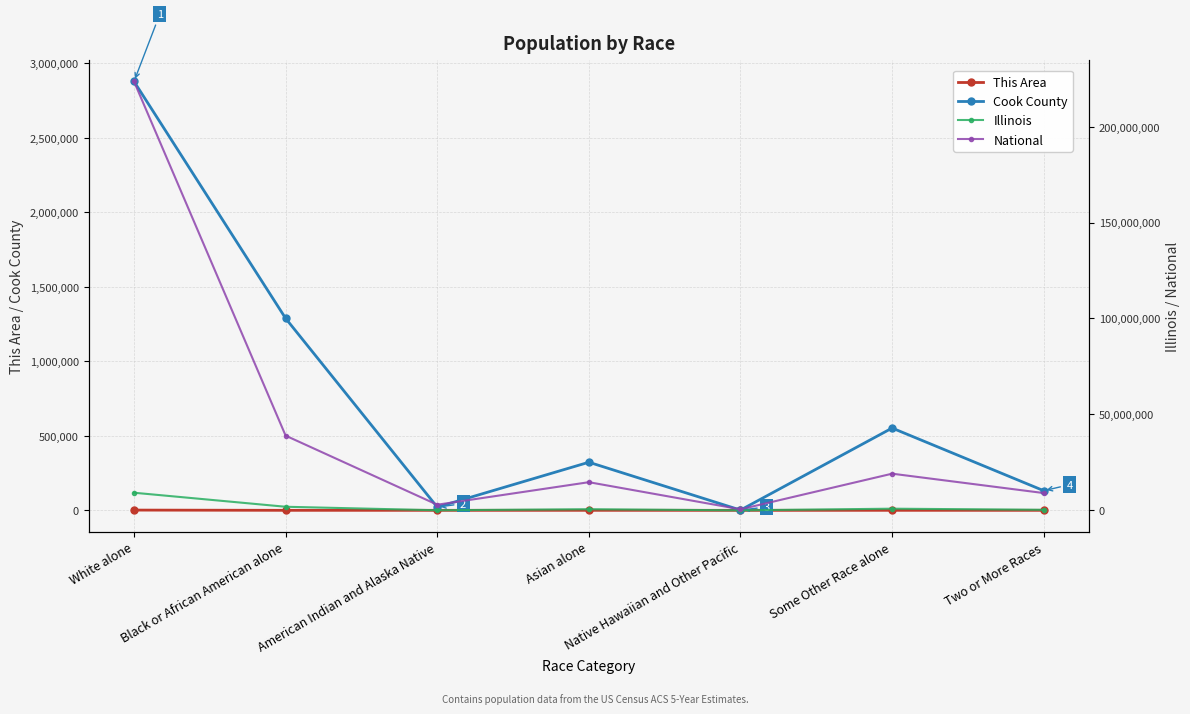

List the labels in order of Illinois value, smallest first.

Native Hawaiian and Other Pacific, American Indian and Alaska Native, Two or More Races, Asian alone, Some Other Race alone, Black or African American alone, White alone